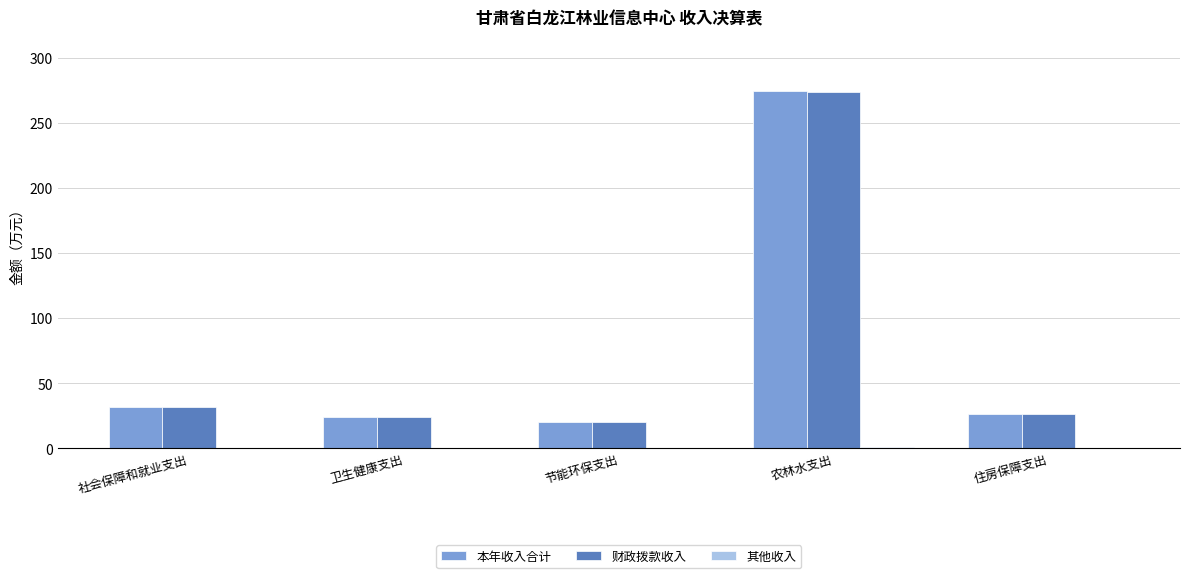

Where is 财政拨款收入 nearest to the value 146?

社会保障和就业支出